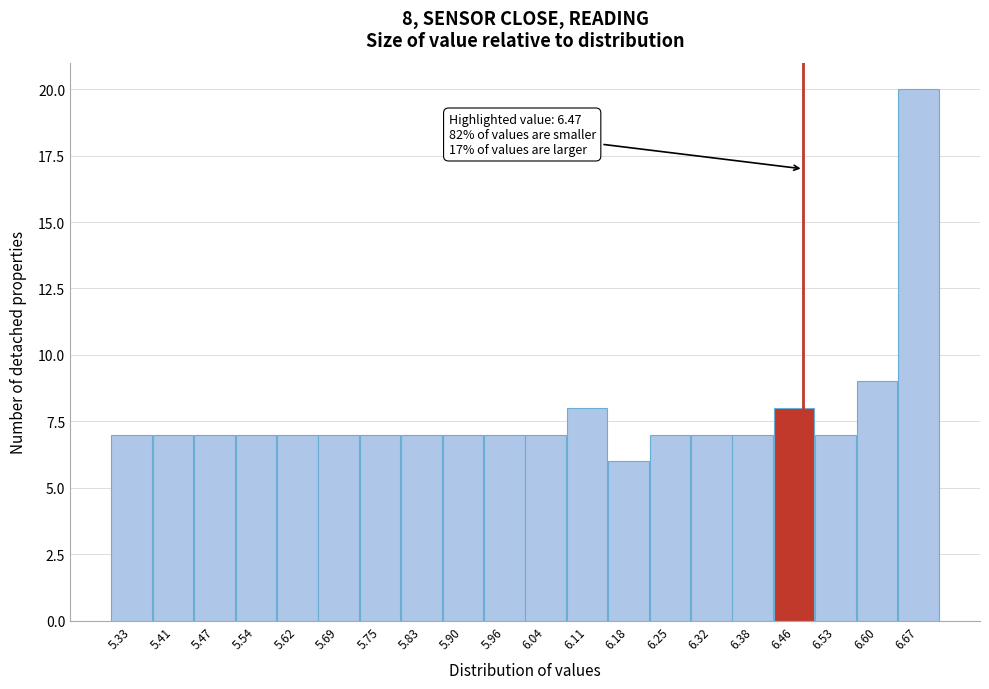

Which range on the x-axis has the tallest bar?

6.63 to 6.70